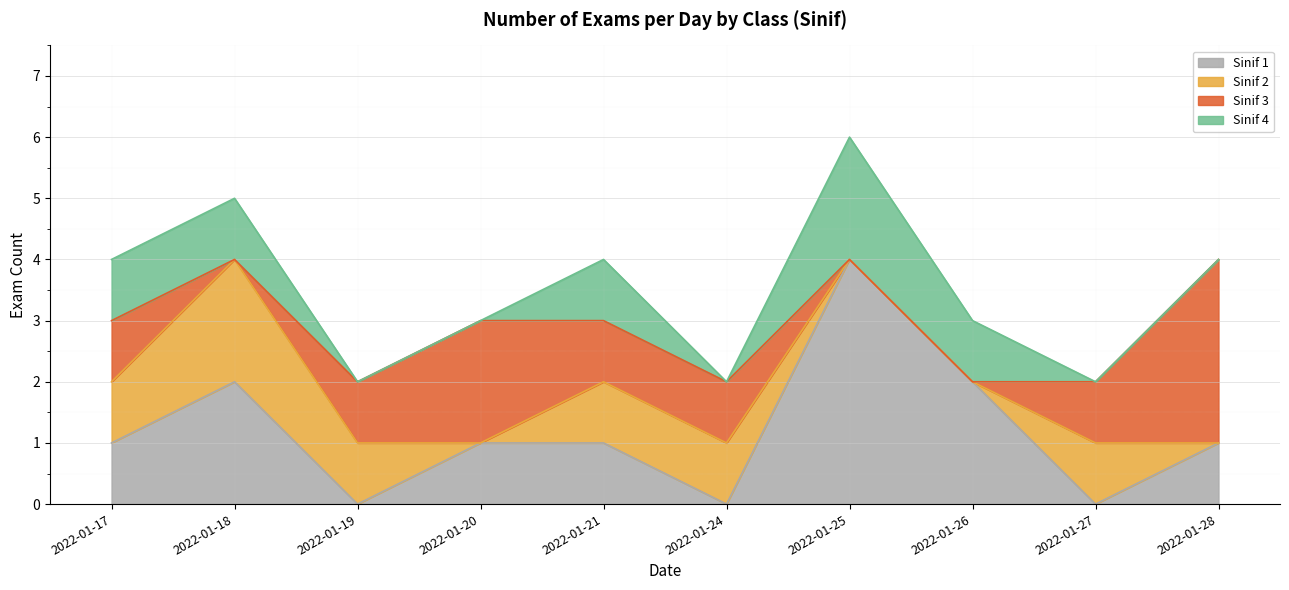

What is the sum of all Sinif 4 values?

6